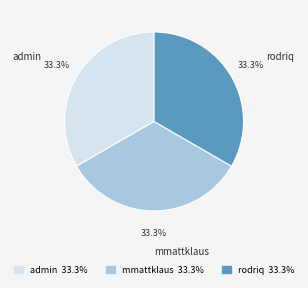

What portion of the pie excludes admin?

66.7%